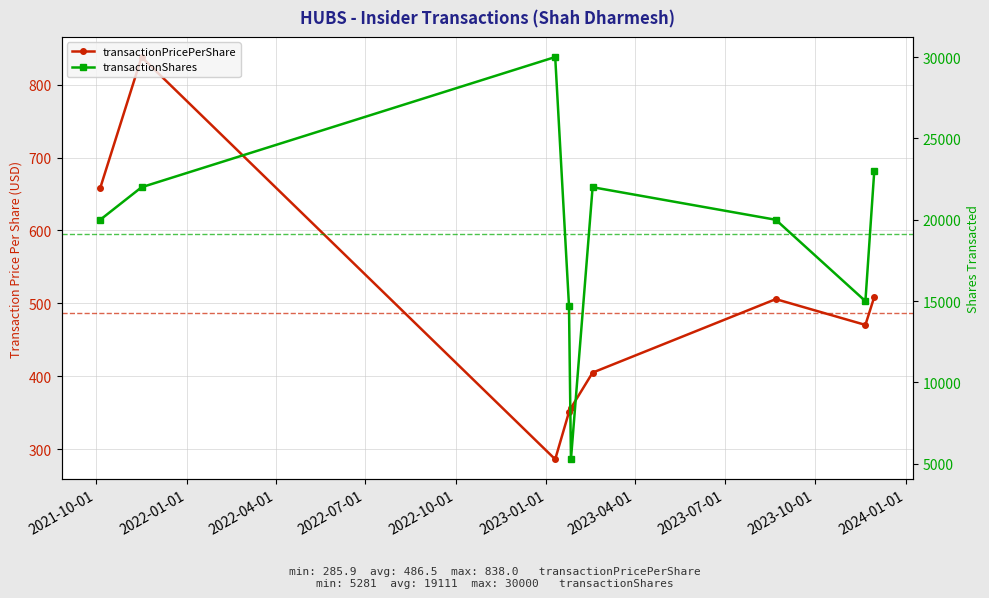

Reading right to left, extract all data points from this chart.

transactionPricePerShare: 508.8	470.3	505.7	404.8	356.3	350.8	285.9	838.0	658.2
transactionShares: 23000.0	15000.0	20000.0	22000.0	5281.0	14719.0	30000.0	22000.0	20000.0